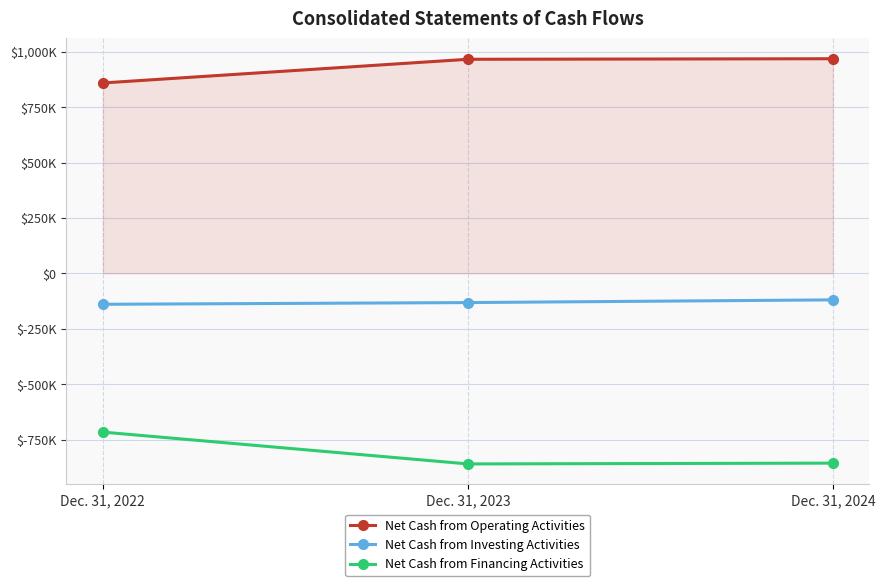

What is the minimum value for Net Cash from Operating Activities?

859067